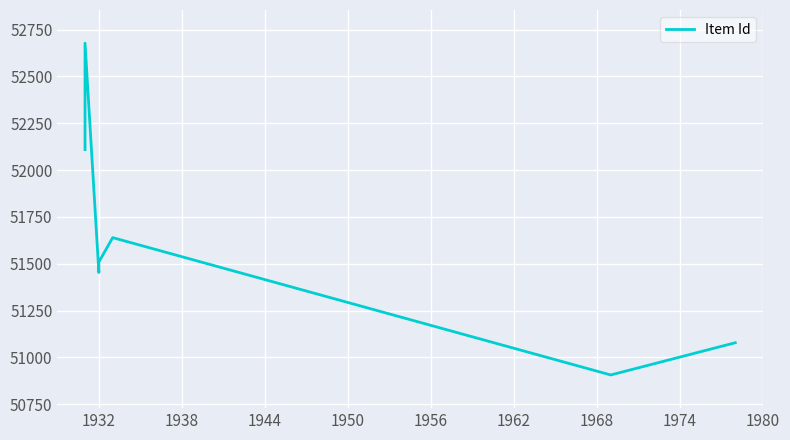

True or false: the data has more than 0 interior local peaks.

True